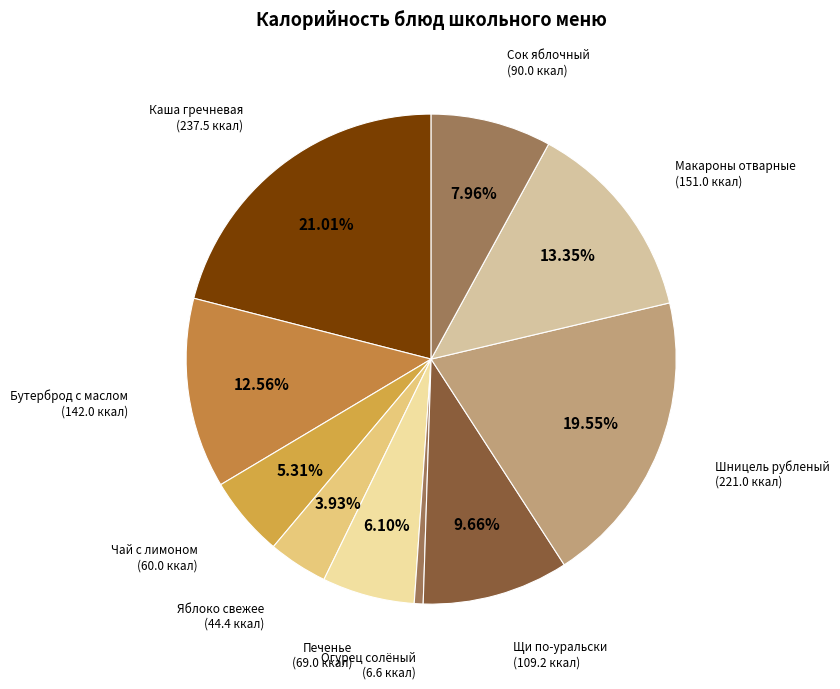

Which has a higher value, Яблоко свежее or Печенье?

Печенье